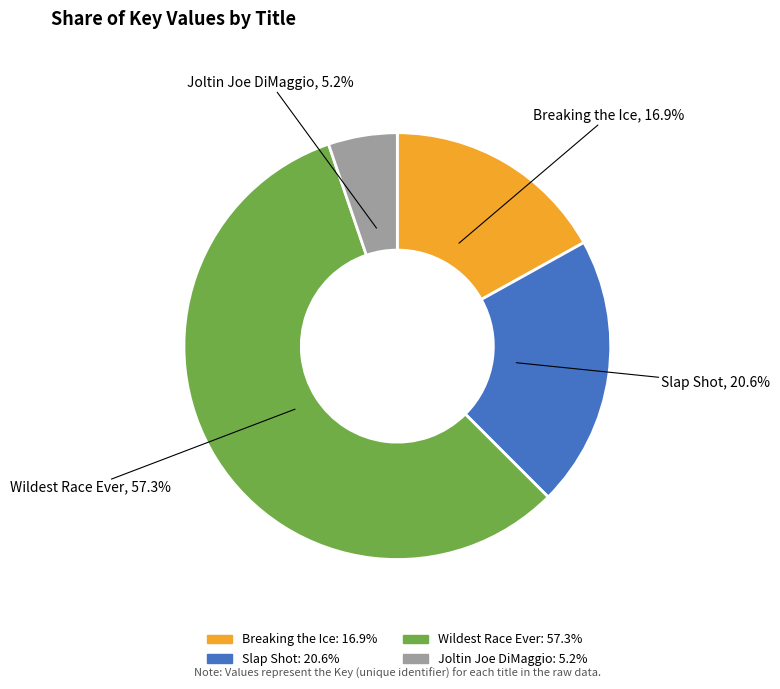

The Breaking the Ice slice represents 17% of the pie. True or false?

True